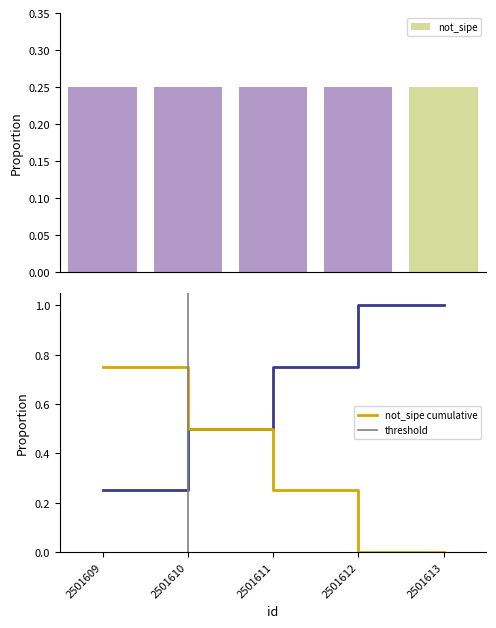

How many values are between 0 and 1?

5